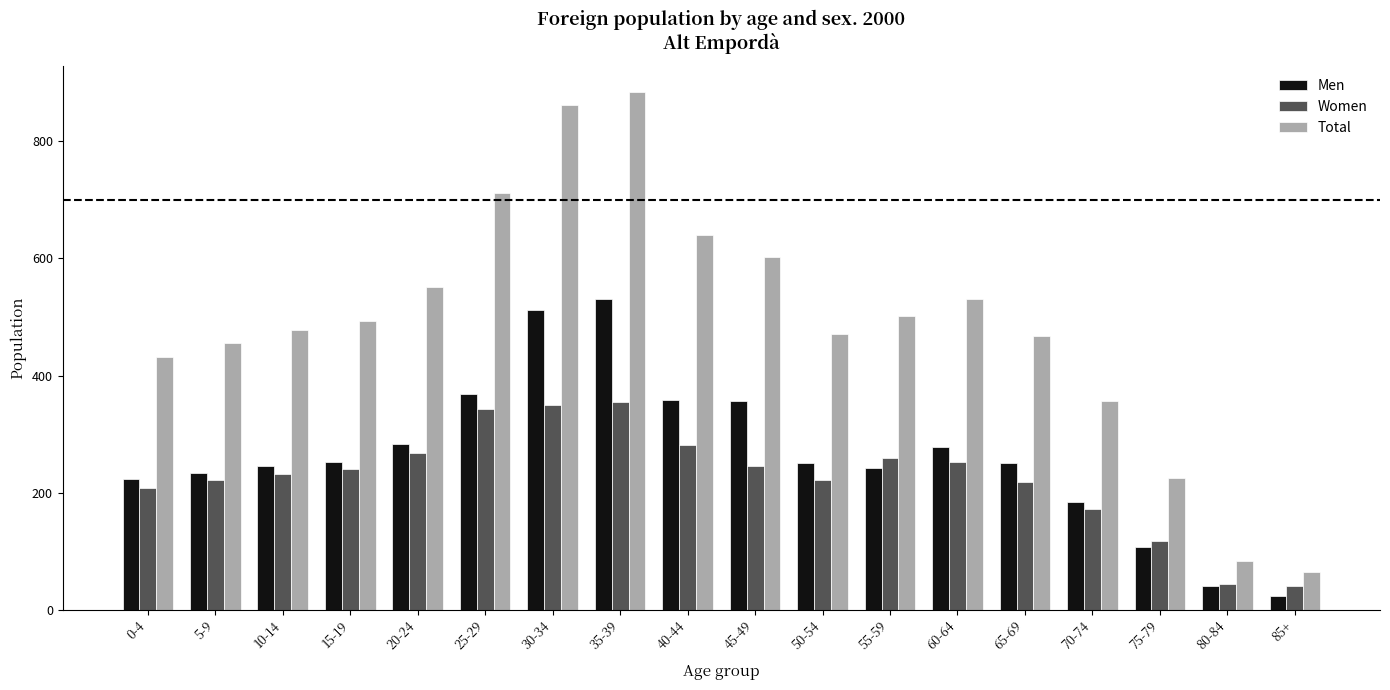

What is the minimum value for Men?

24